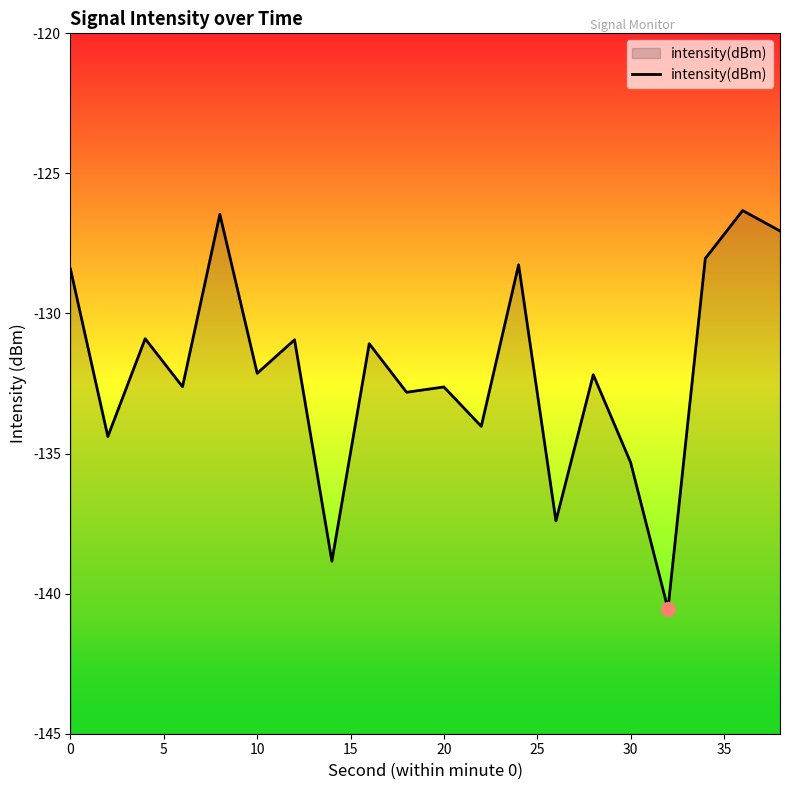

Reading right to left, list all the values displayed in this chart.

-127.1	-126.3	-128.0	-140.5	-135.3	-132.2	-137.4	-128.3	-134.0	-132.6	-132.8	-131.1	-138.8	-130.9	-132.1	-126.5	-132.6	-130.9	-134.4	-128.4